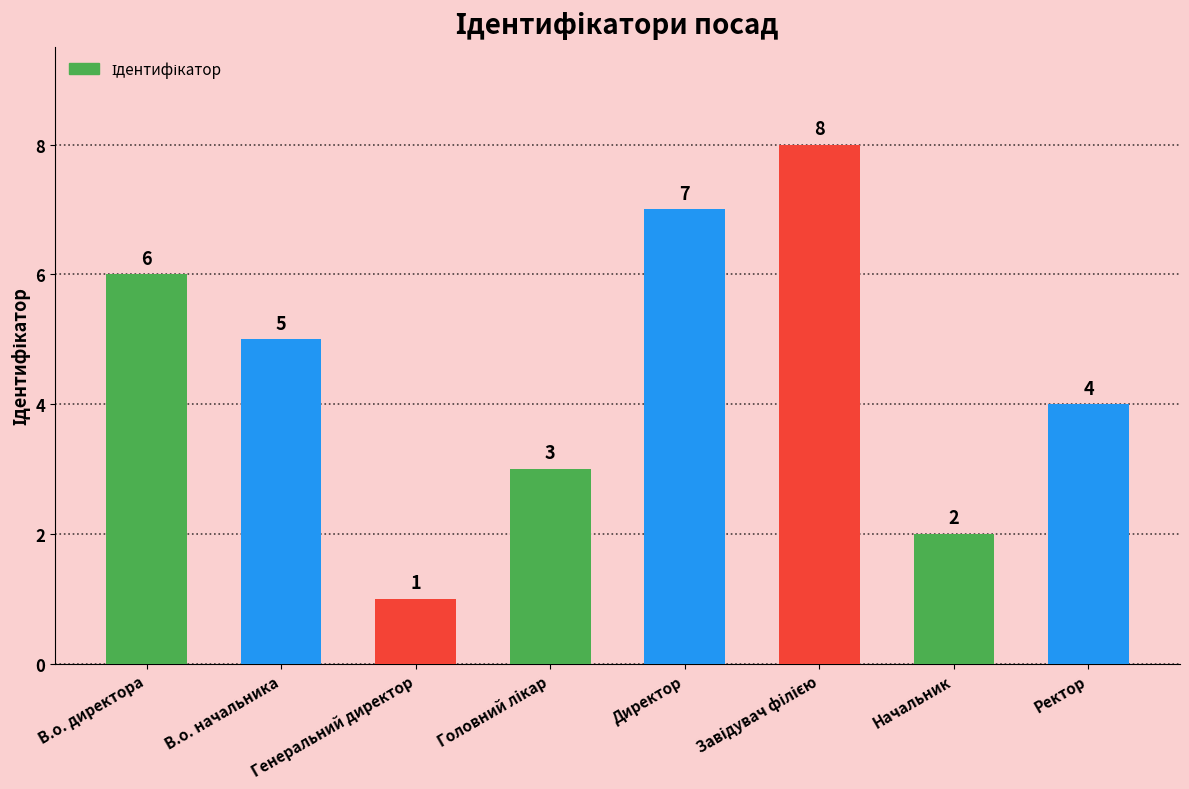

Reading right to left, transcribe all the data shown in this chart.

4	2	8	7	3	1	5	6